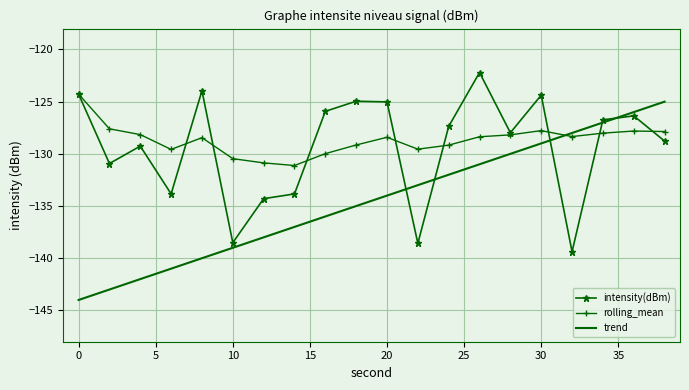

Which series has the widest spread of values?

trend